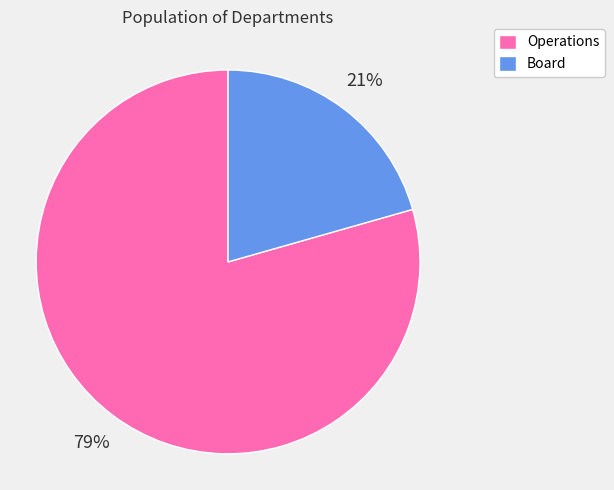

Between Board and Operations, which is larger?

Operations